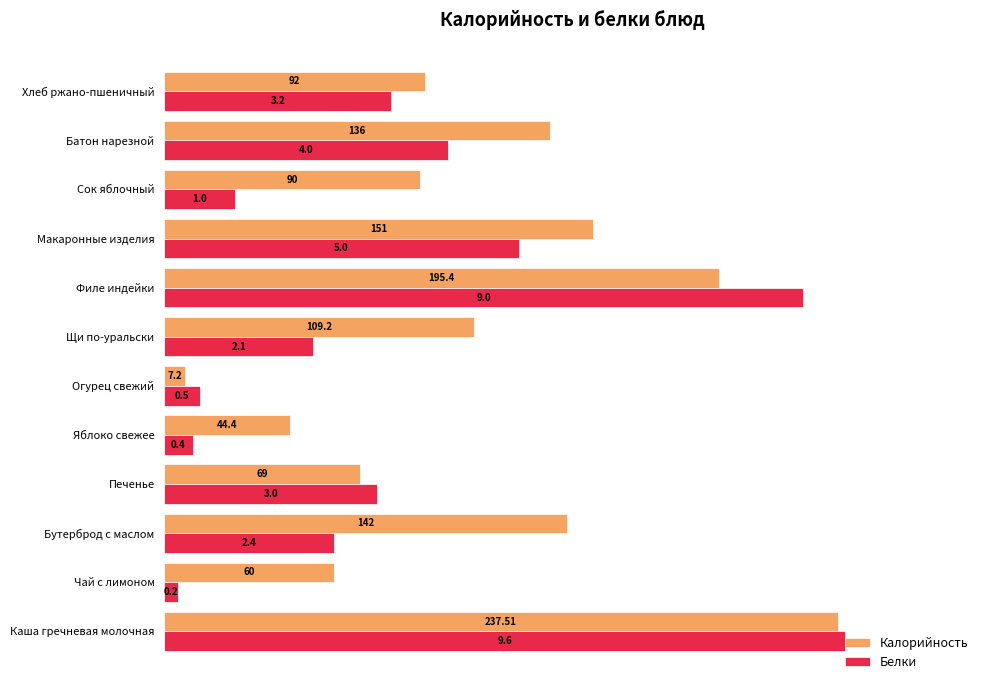

What are all the series names shown in the legend?

Калорийность, Белки